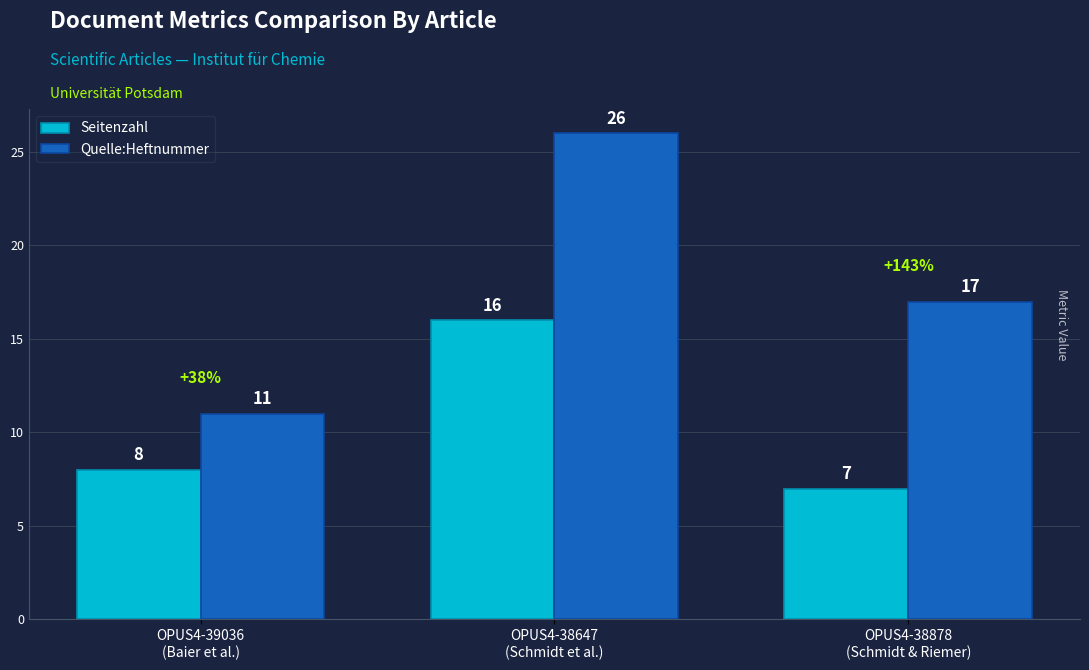

At how many categories does at least one series exceed 7?

3